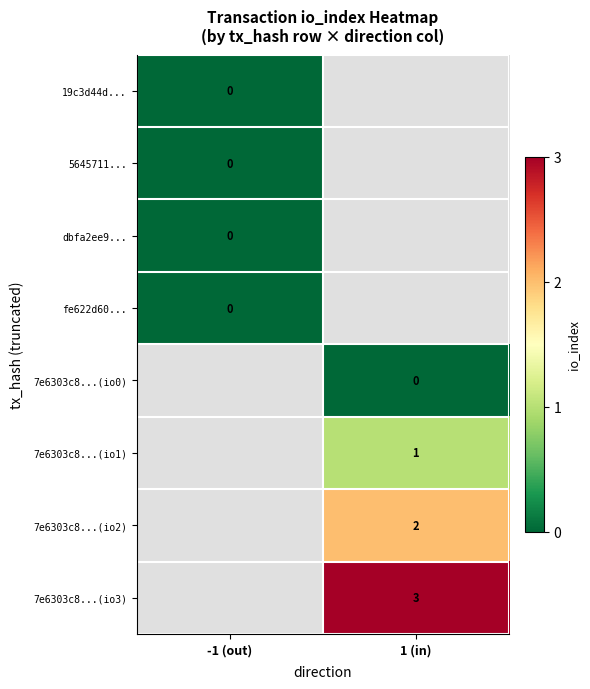

At how many categories does at least one series exceed 2?

1